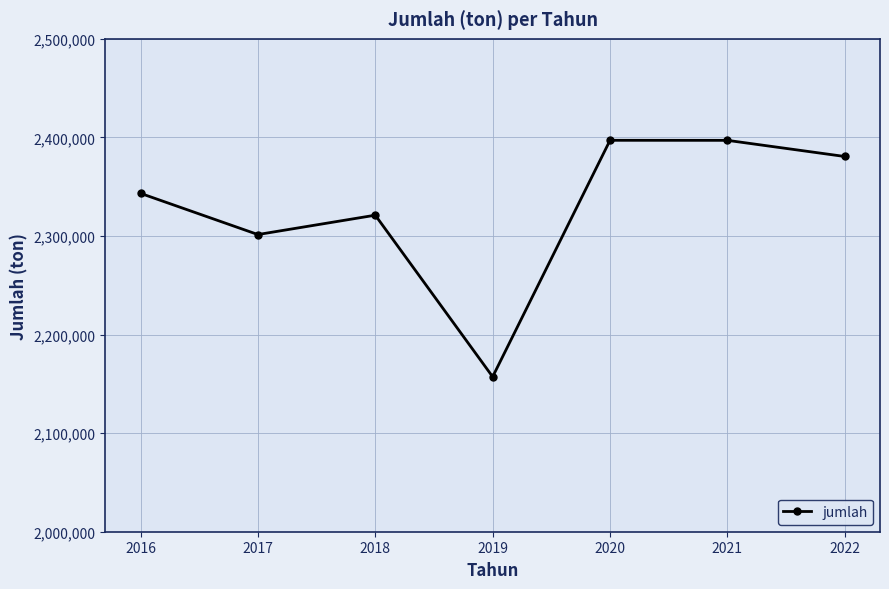

How many points are higher than both their immediate neighbors (excluding endpoints)?

2